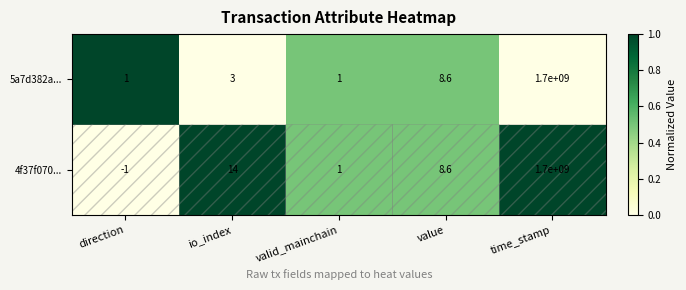

What is the difference between the maximum and minimum values in the 5a7d382a... series?

1699999999.0